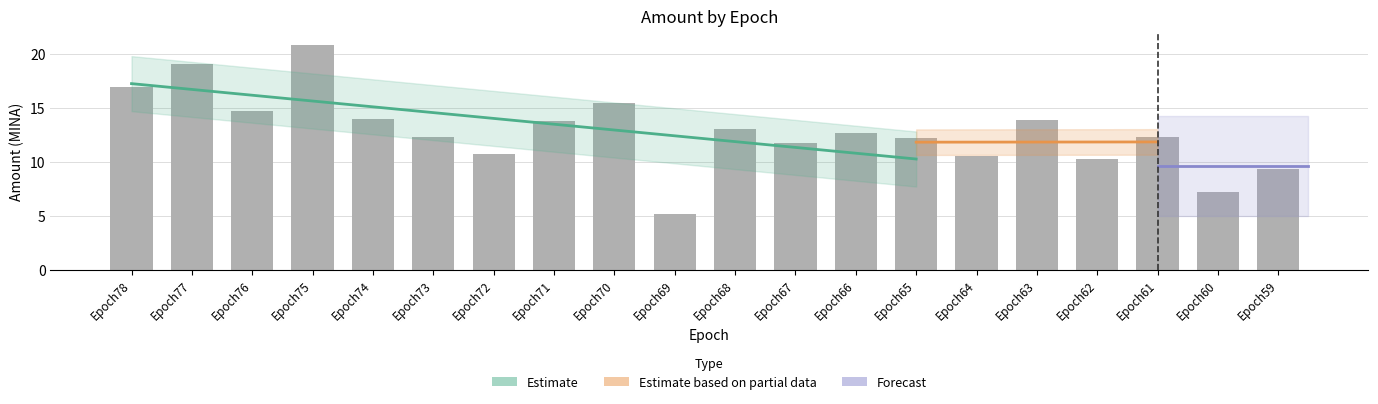

What is the smallest value displayed?

5.2